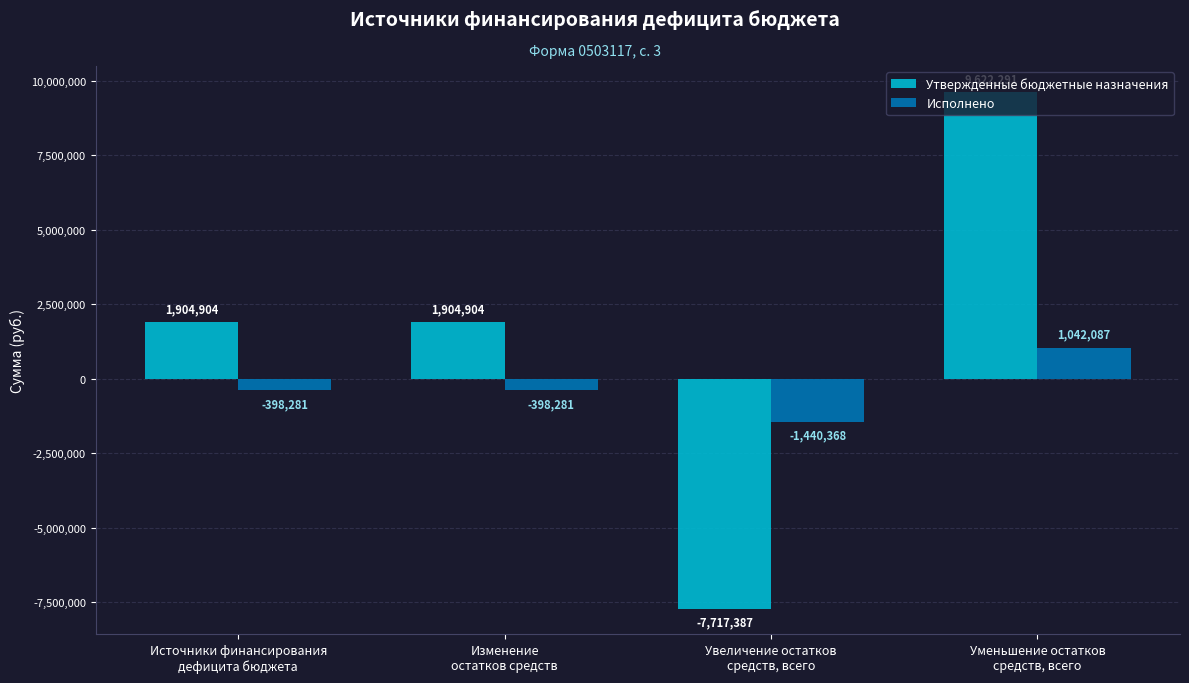

The value of Утвержденные бюджетные назначения at Уменьшение остатков
средств, всего is 9622291.4. True or false?

True